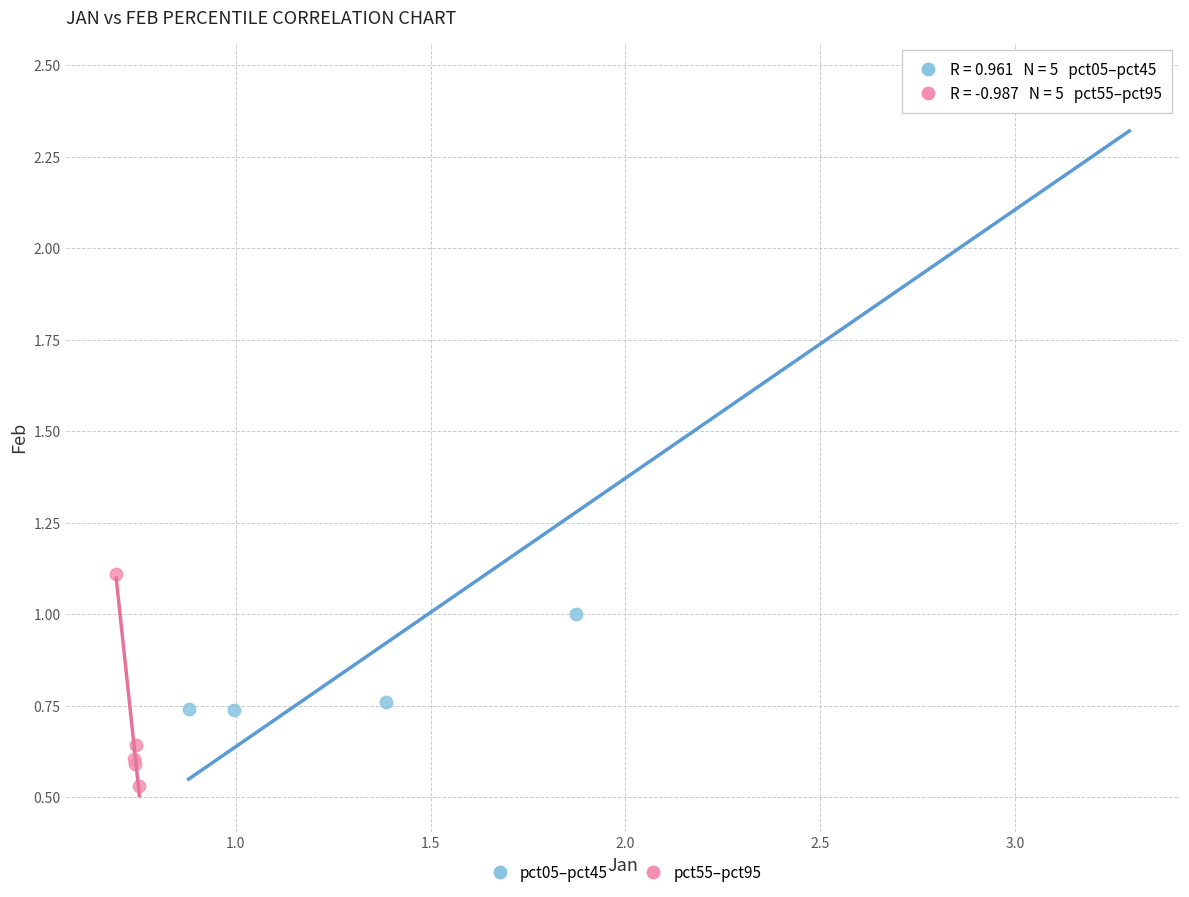

Which series has the widest spread of Y values?

pct05–pct45